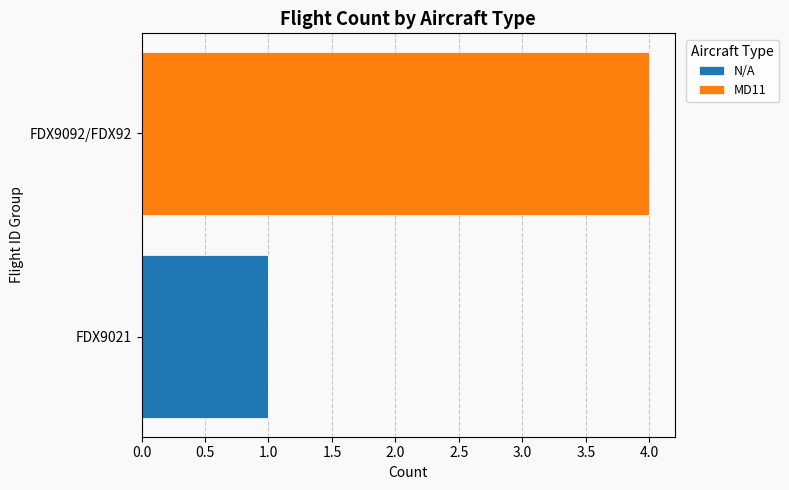

At which category is the sum across all series the highest?

FDX9092/FDX92